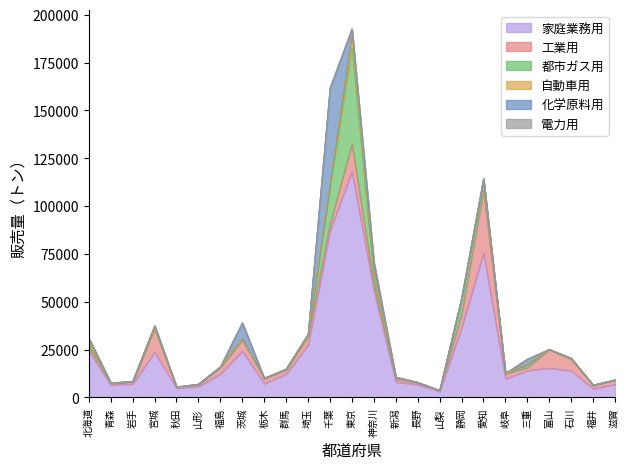

Reading left to right, transcribe all the data shown in this chart.

家庭業務用: 24464	6520	7093	23636	4910	5801	12232	24311	7299	12290	27399	87142	118118	56079	8107	6769	3202	36438	75566	9738	14090	15375	13996	4635	6857
工業用: 2333	636	1172	12273	499	1022	3546	5818	2727	2224	4712	3444	14372	3058	1545	982	389	7193	32559	2678	1572	9705	5969	1813	2357
都市ガス用: 1763	229	126	600	16	66	164	32	7	8	75	19600	50582	4045	794	112	0	8034	5480	0	1670	31	182	8	0
自動車用: 2348	302	27	974	96	104	163	590	80	388	876	1546	7590	3587	241	64	132	155	750	244	24	51	404	36	40
化学原料用: 0	0	0	0	0	0	0	8309	0	0	0	49987	1954	4016	0	0	0	0	0	0	2701	0	0	0	8
電力用: 0	0	0	0	0	0	0	0	0	0	0	0	0	0	0	0	0	0	0	0	0	0	0	0	0